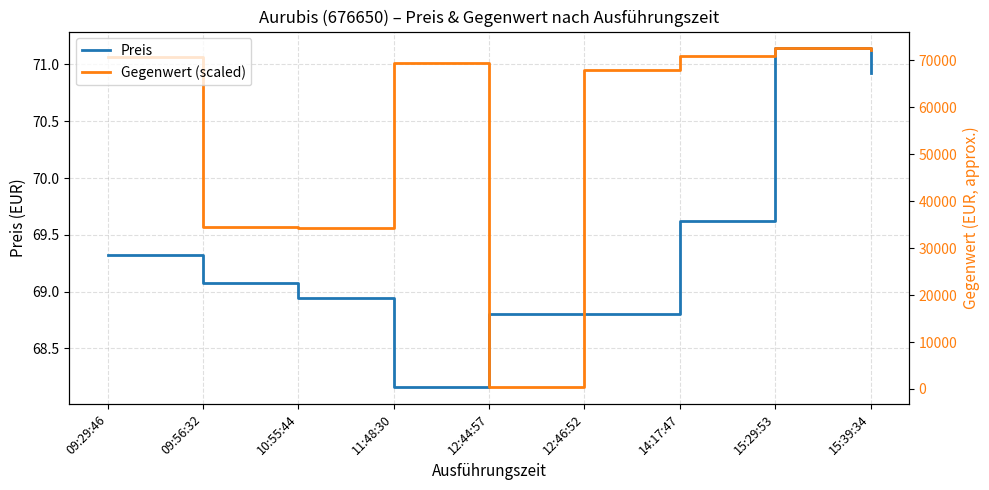

At which label does Preis reach its minimum?

11:48:30